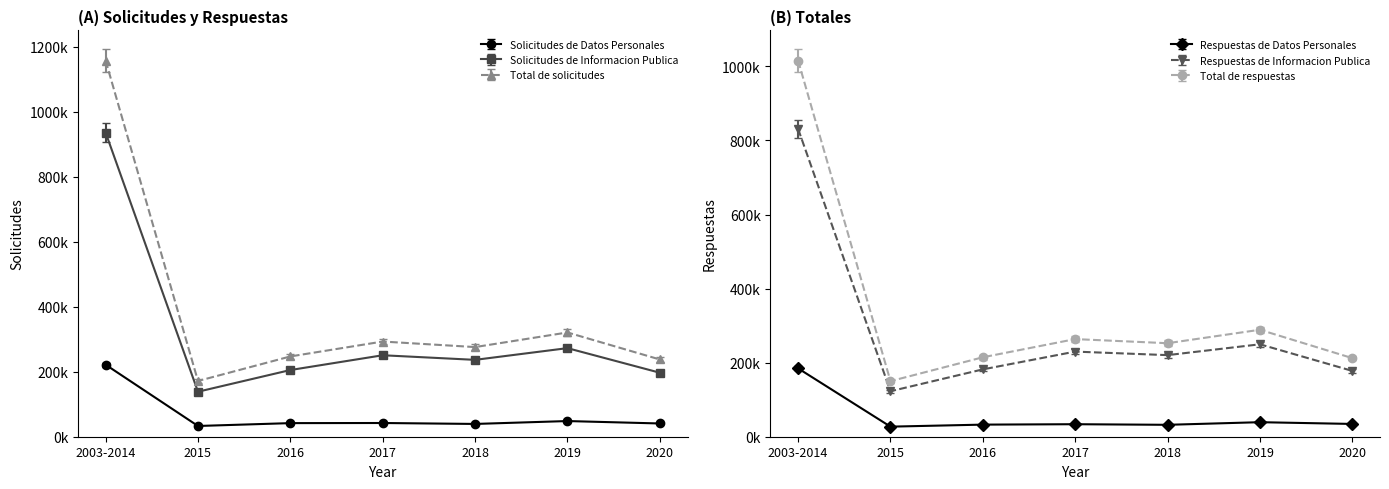

Rank the categories by Total de respuestas value from highest to lowest.

2003-2014, 2019, 2017, 2018, 2016, 2020, 2015